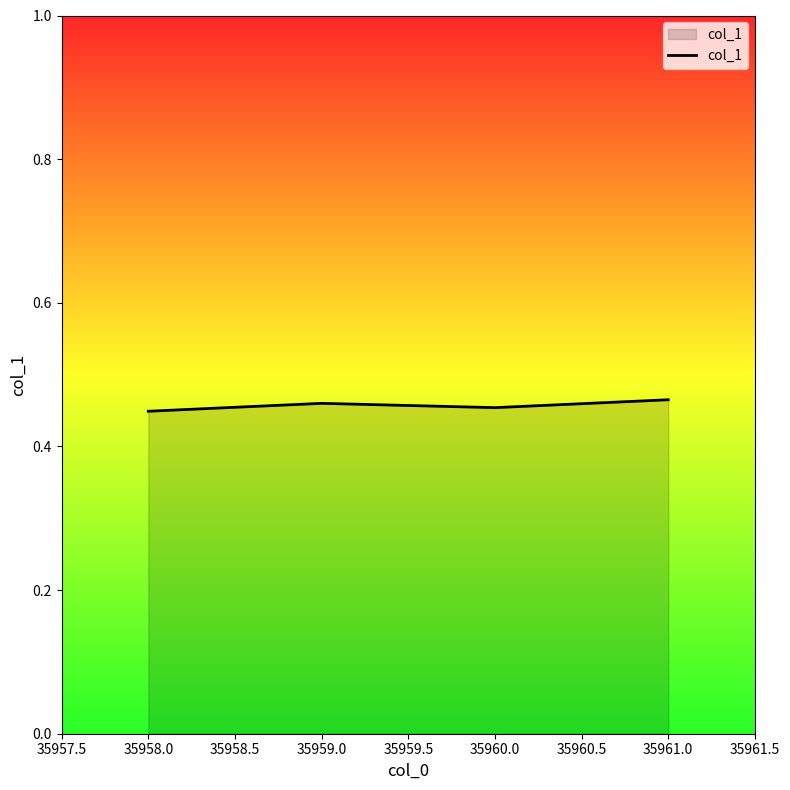

How many categories are shown in the chart?

4